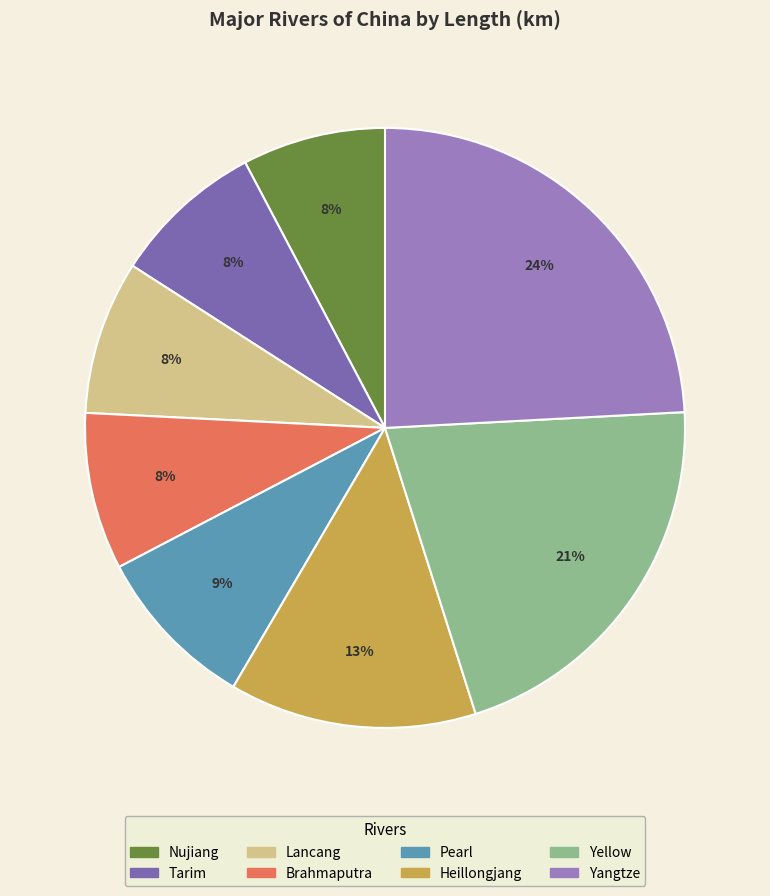

To the nearest percent, what is the average slice percentage?

12%